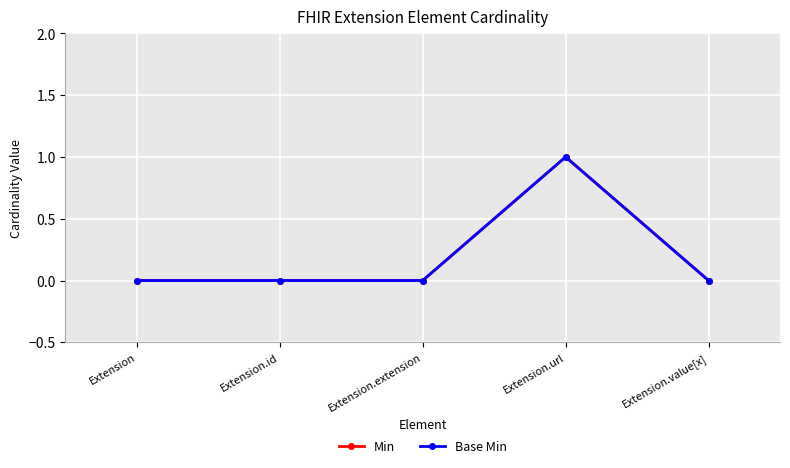

Which series has the largest total across all categories?

Min